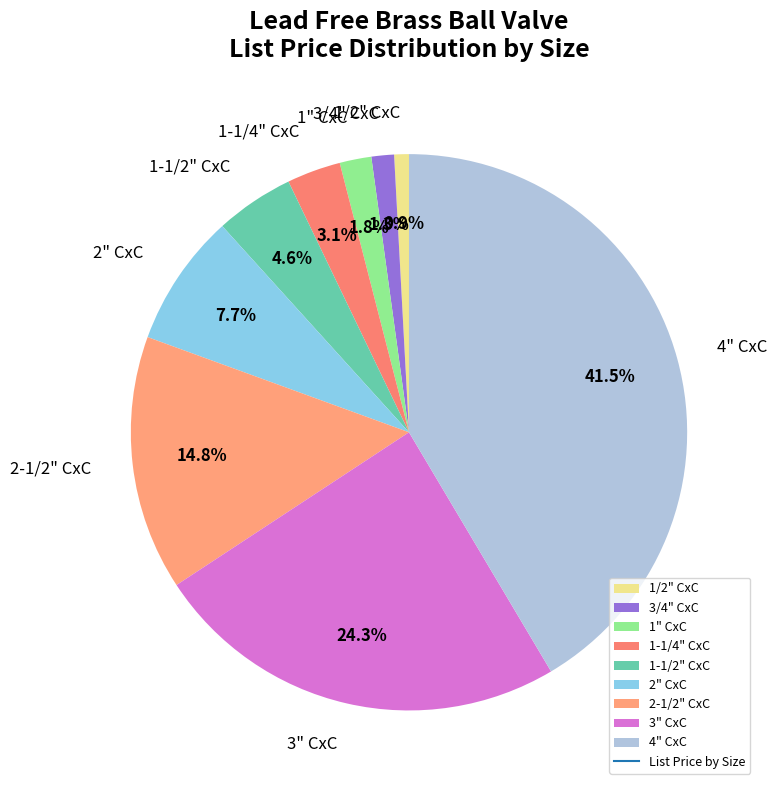

What percentage is NOT represented by 2-1/2" CxC?

85.2%